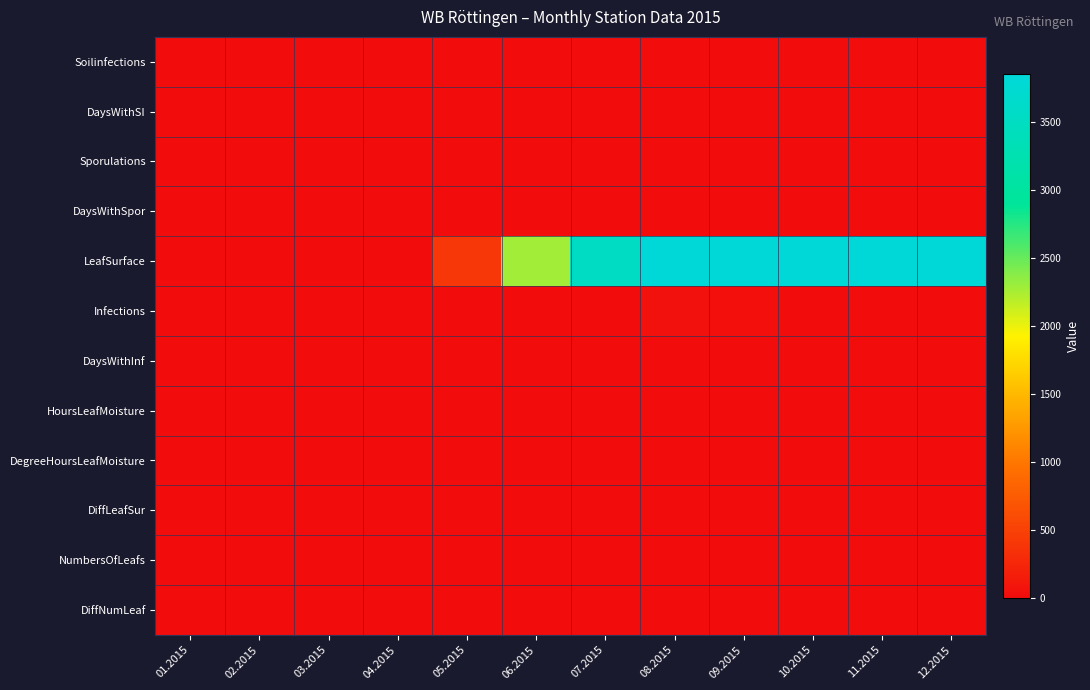

Which has a higher value, 09.2015 or 02.2015?

09.2015